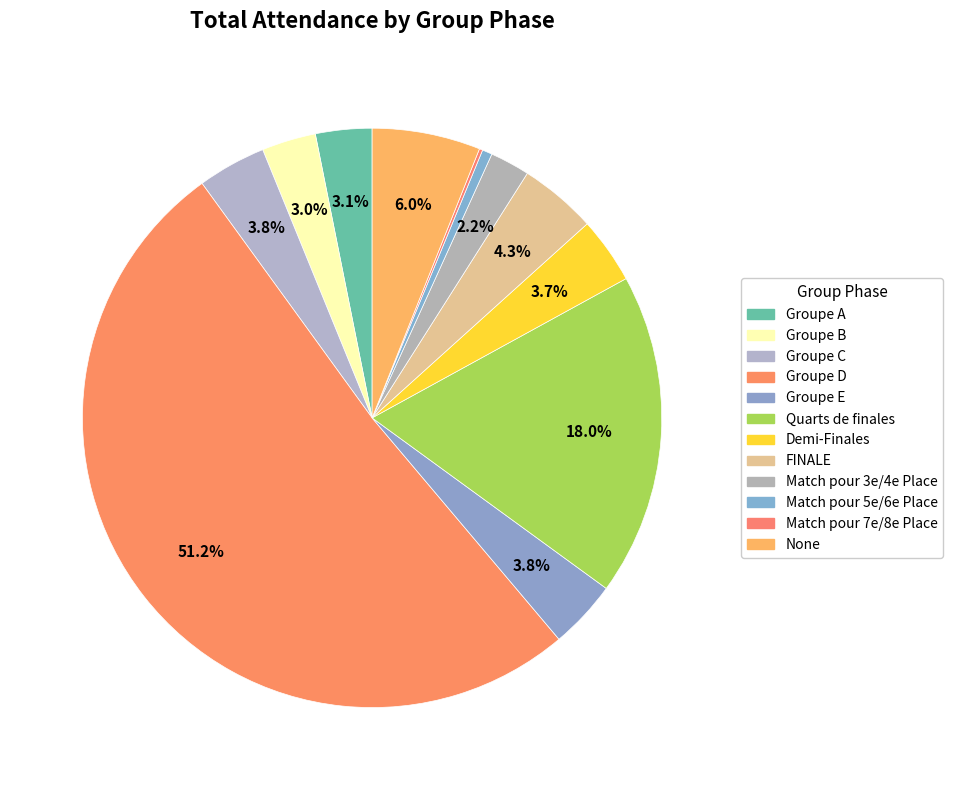

To the nearest percent, what is the average slice percentage?

8%